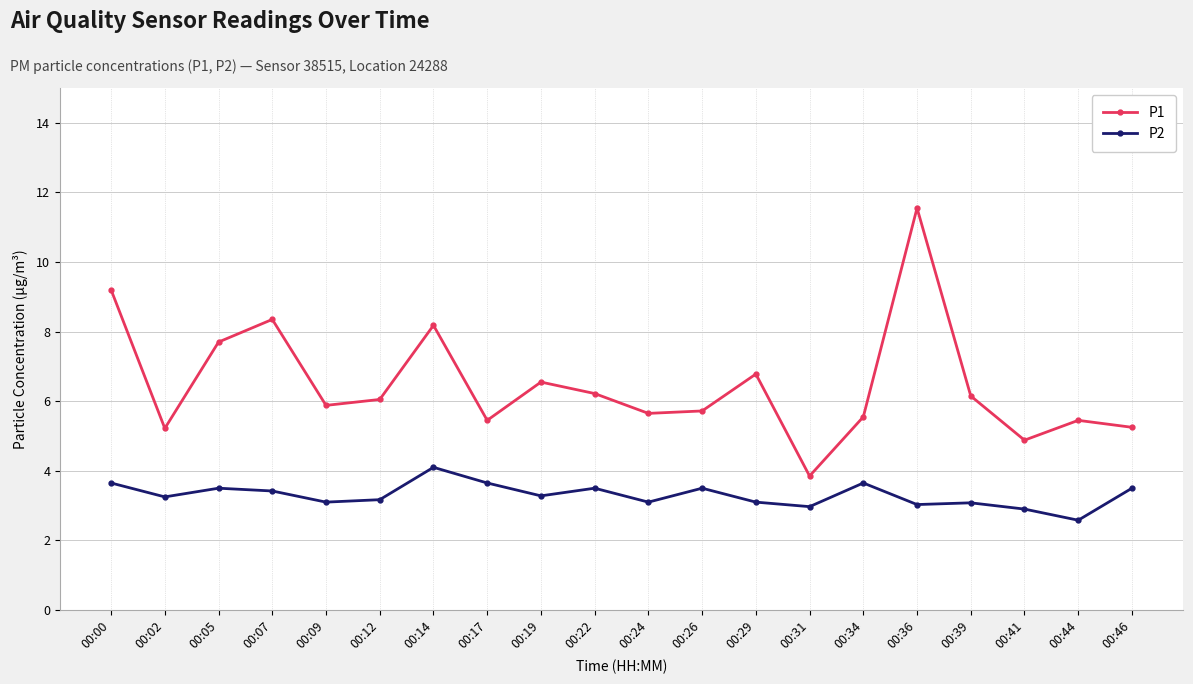

True or false: P2 and P1 cross at least once.

False